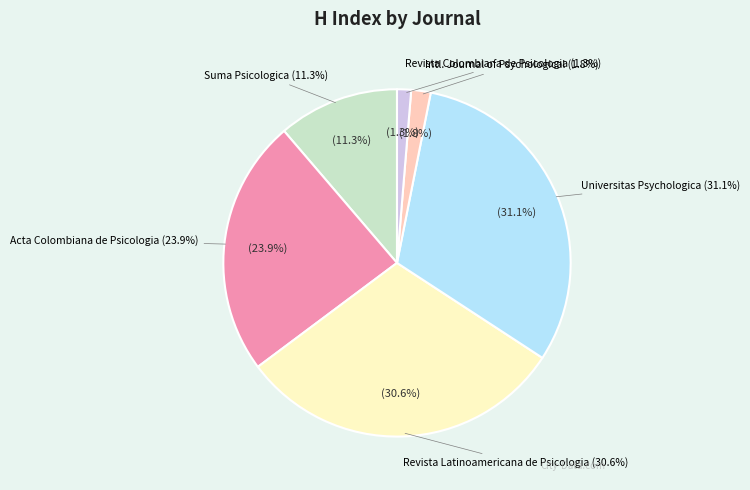

How many slices are in this pie chart?

6